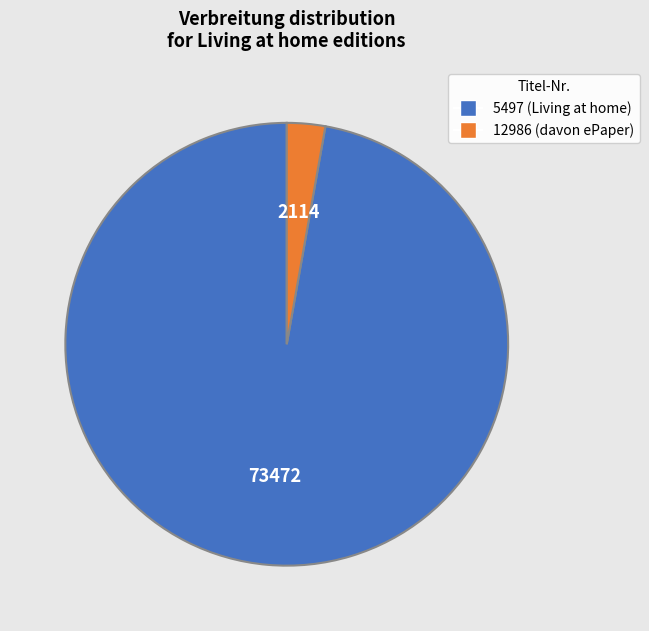

Rank the categories by value from highest to lowest.

5497, 12986